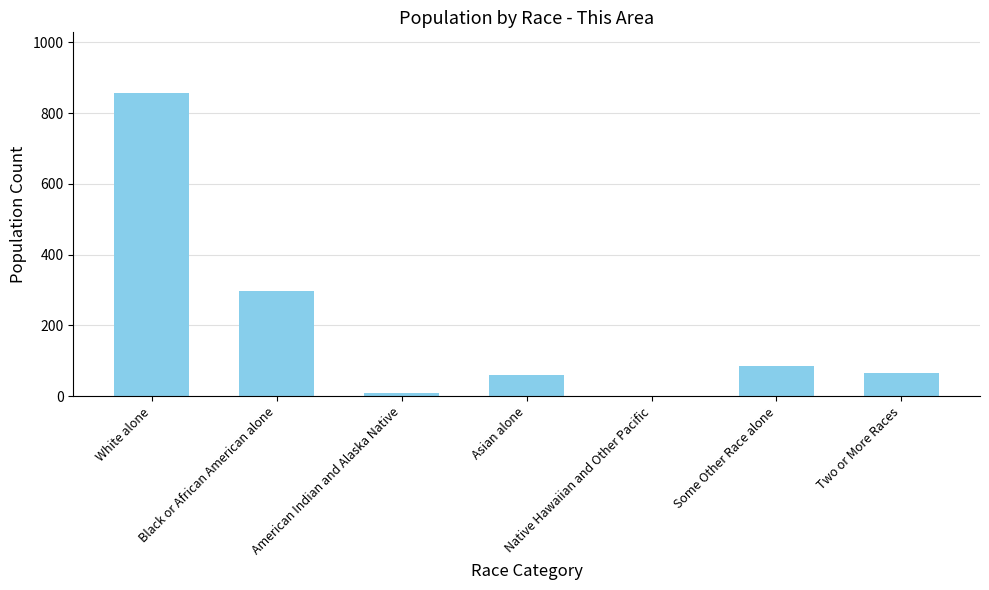

The value at American Indian and Alaska Native is 8. True or false?

True